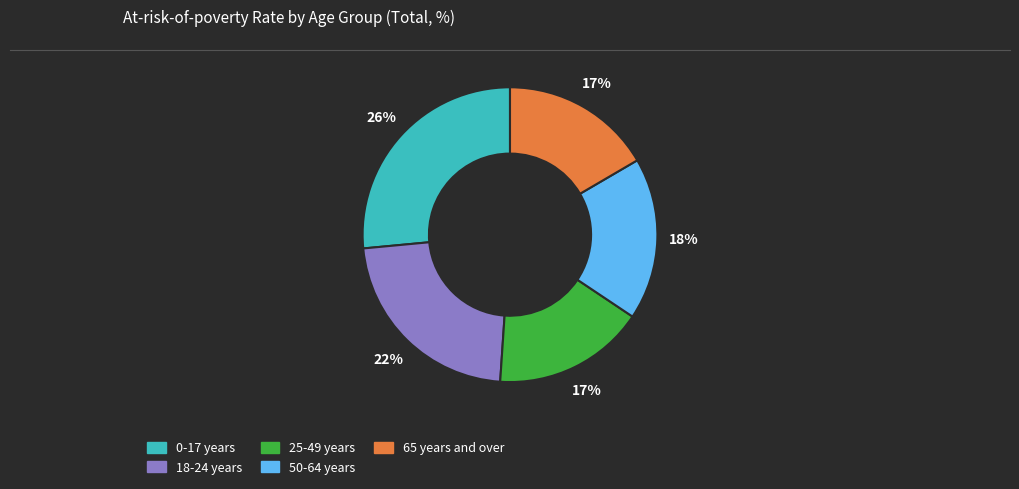

Is it true that 50-64 years is 11% of the pie?

False